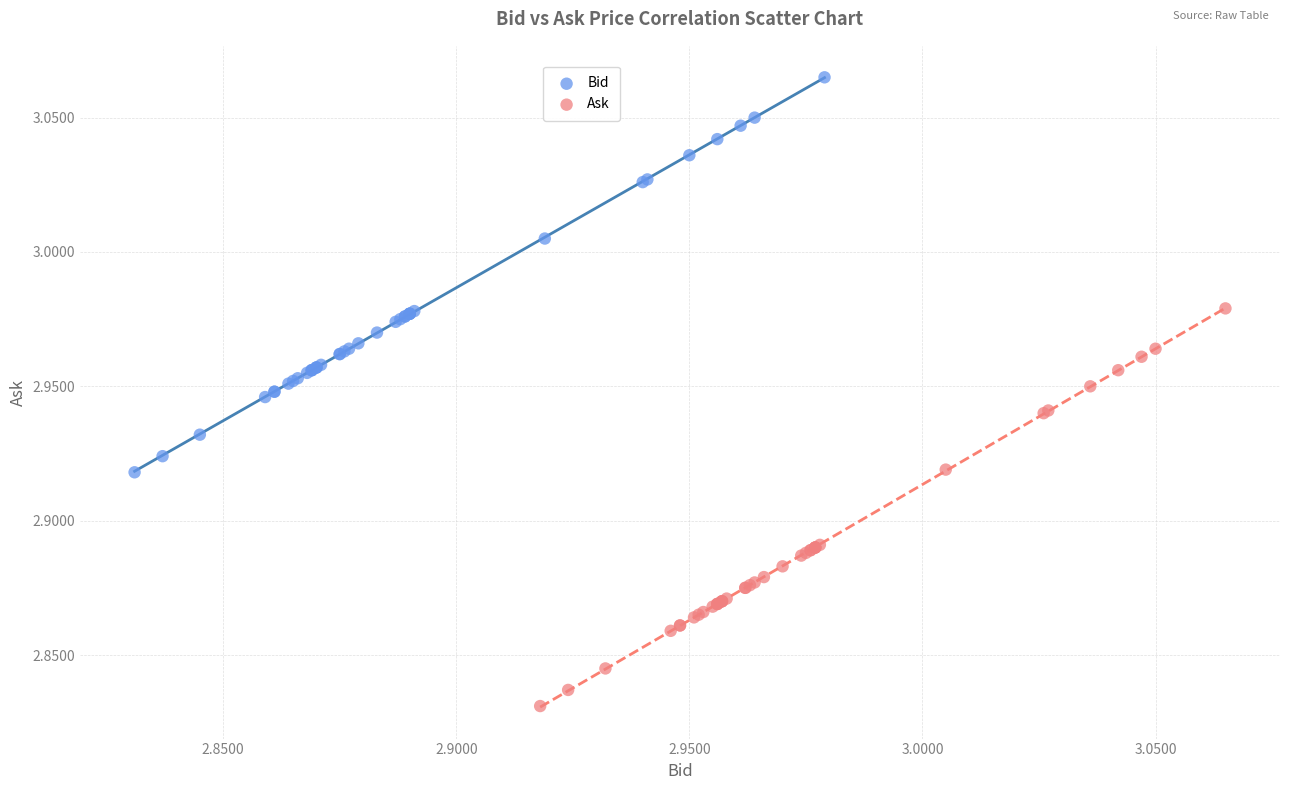

Which series has the largest Y range (max minus min)?

Ask